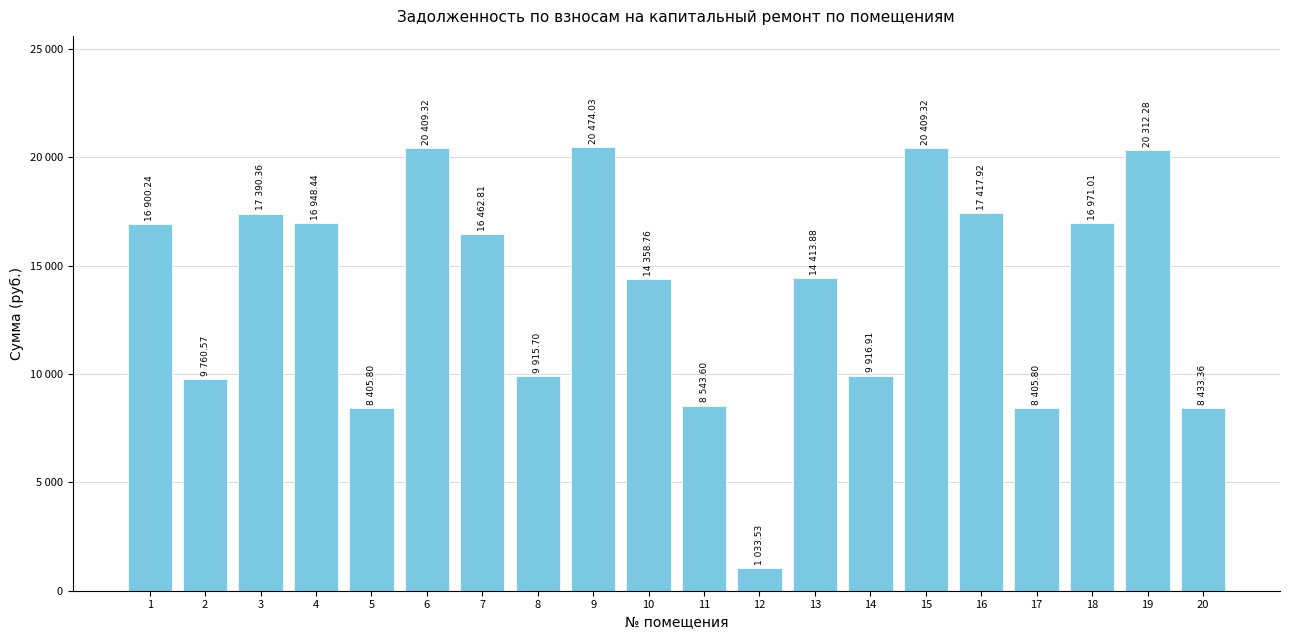

Rank the categories by value from highest to lowest.

9, 6, 15, 19, 16, 3, 18, 4, 1, 7, 13, 10, 14, 8, 2, 11, 20, 5, 17, 12